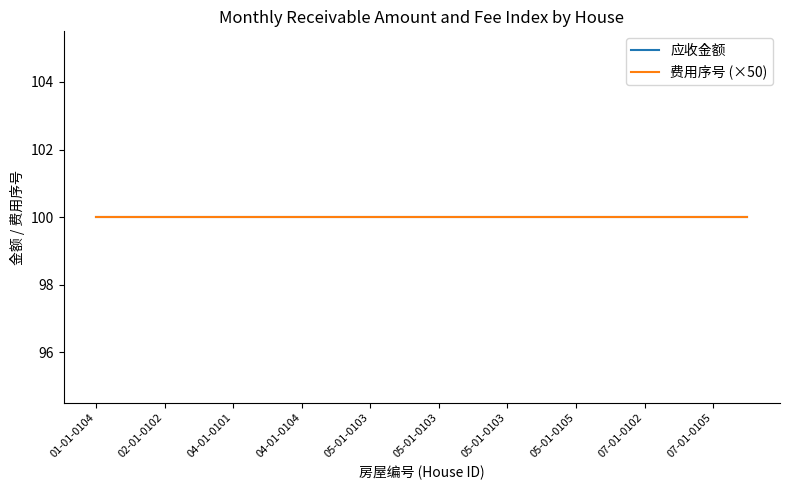

Reading left to right, what are all the values shown in this chart?

费用序号: 2	2	2	2	2	2	2	2	2	2	2	2	2	2	2	2	2	2	2	2
应收金额: 100	100	100	100	100	100	100	100	100	100	100	100	100	100	100	100	100	100	100	100